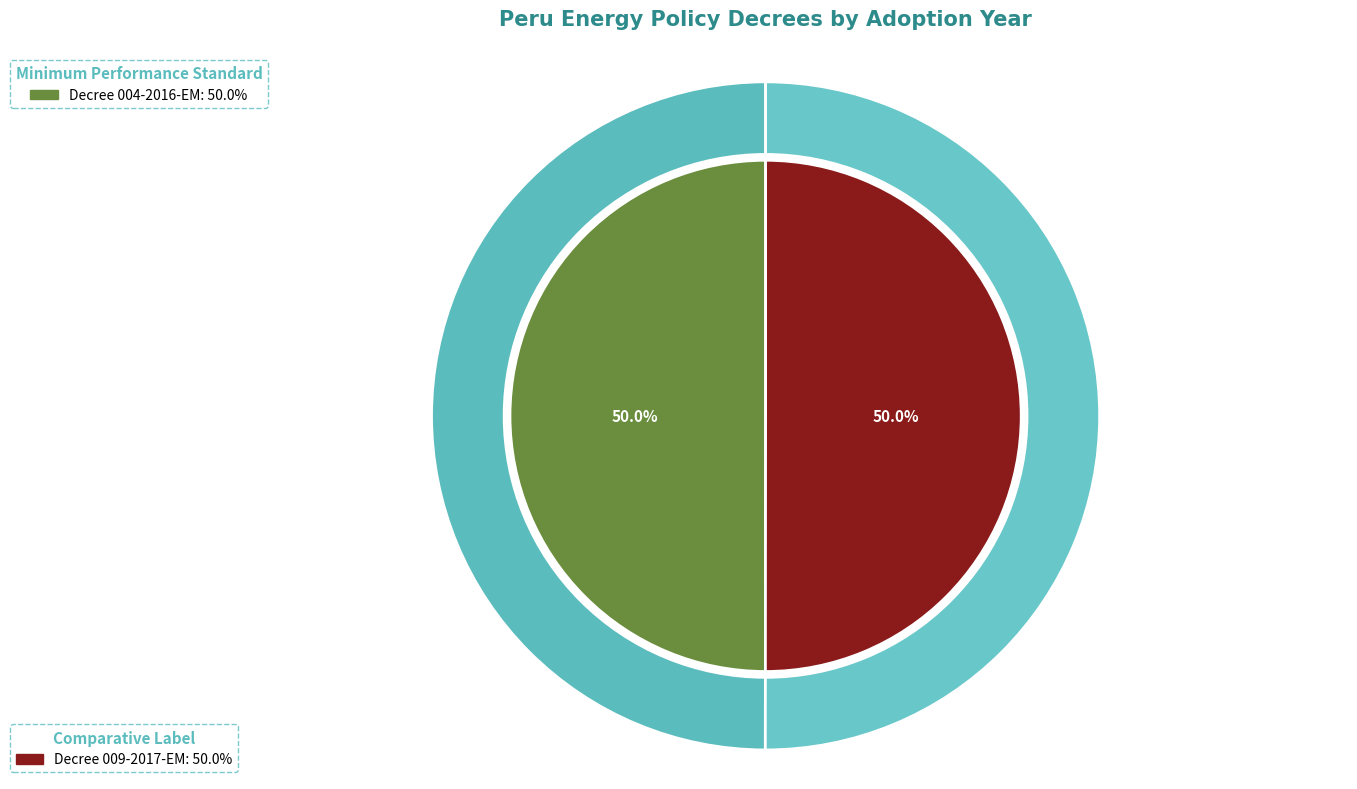

The Supreme Decree No. 009-2017-EM (Comparative Label) slice represents 50% of the pie. True or false?

True